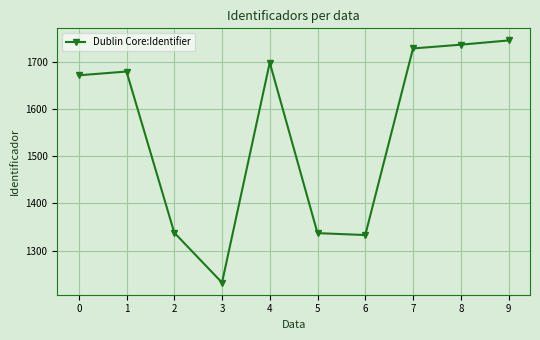

Read the value at 9.

1746